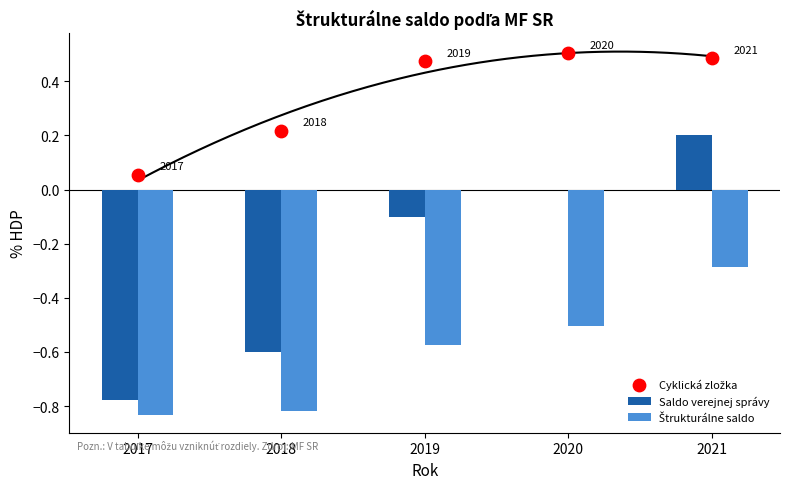

Which series has the widest spread of Y values?

Saldo verejnej správy